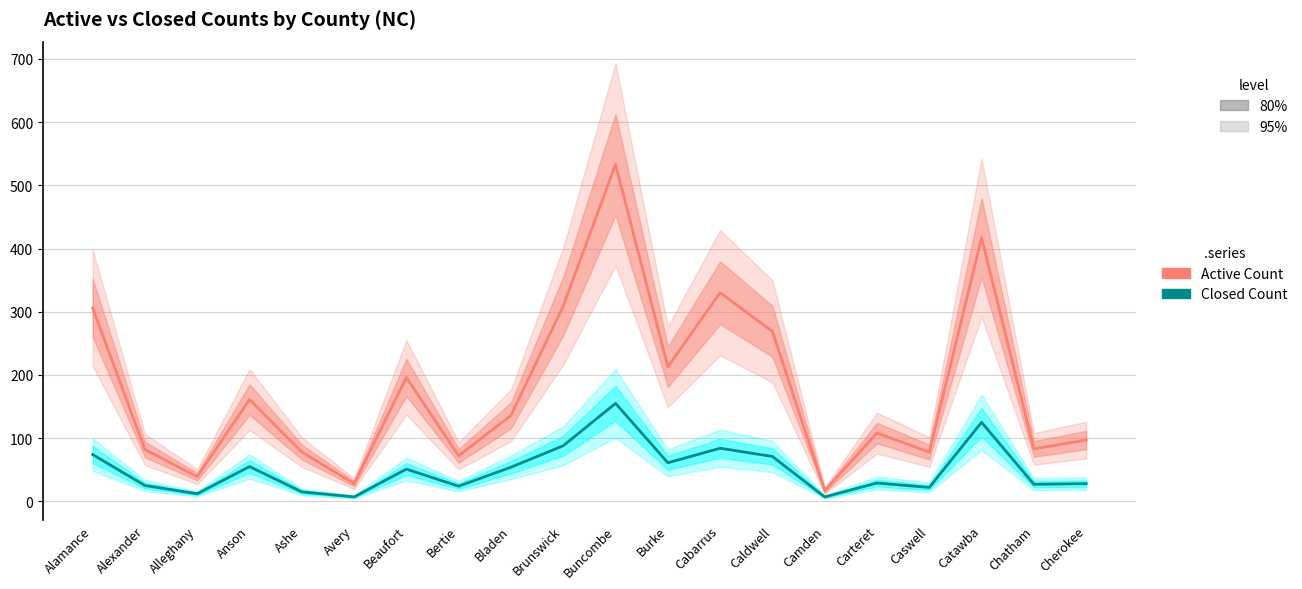

What is the sum of the ACTIVE COUNT values at Alexander and Bladen?

218